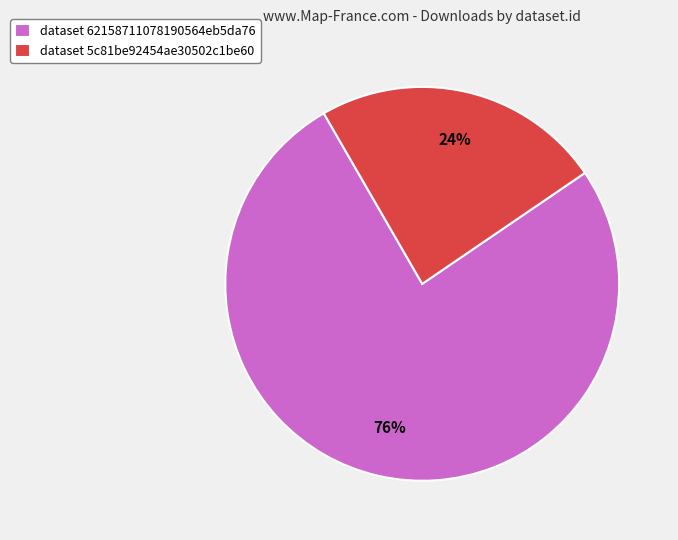

How many segments does this pie chart have?

2